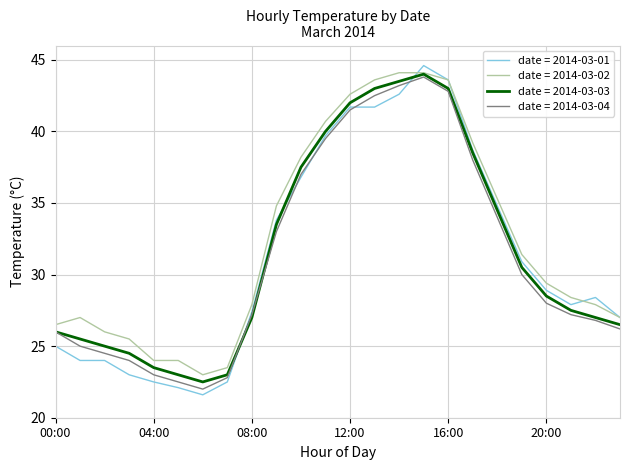

Which series has the widest spread of values?

date = 2014-03-01